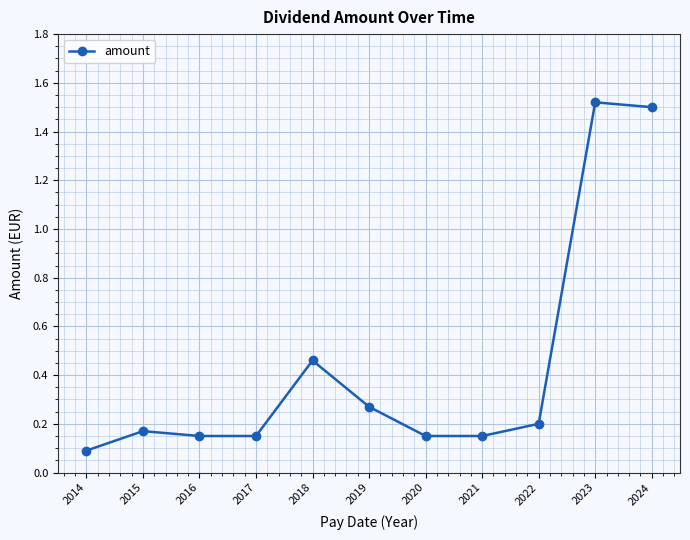

Which category has the lowest value across all series?

2014